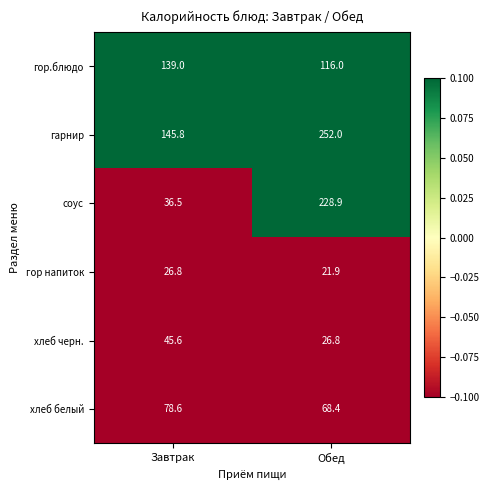

What is the sum of all соус values?

265.4